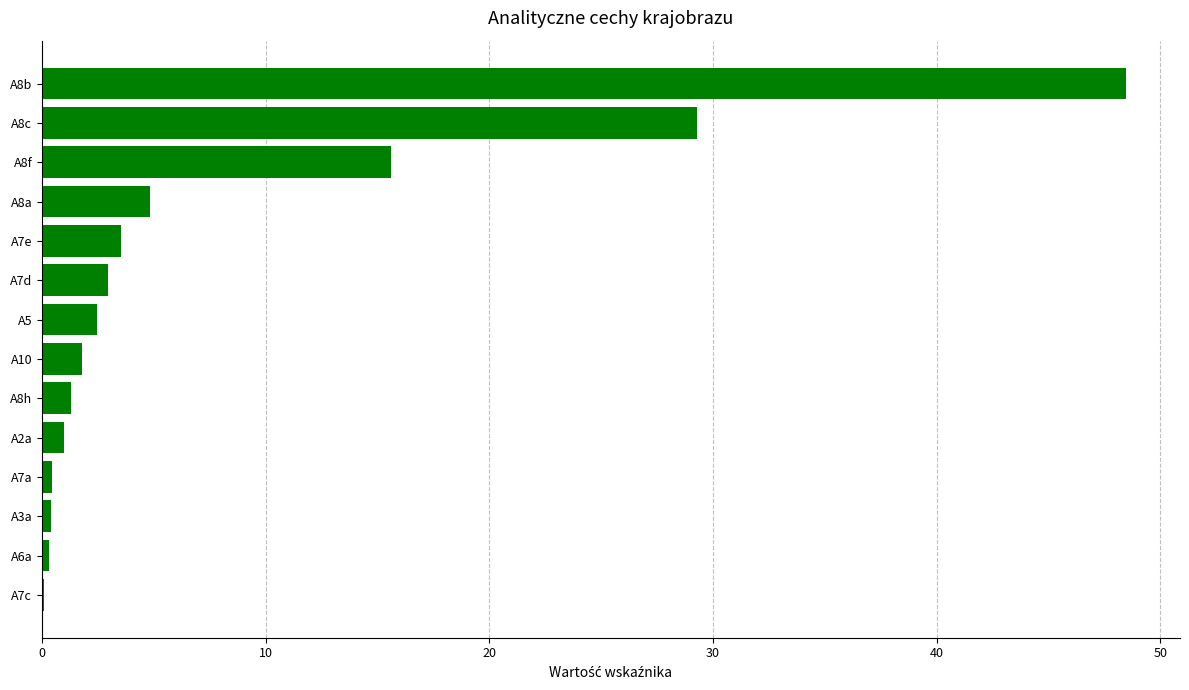

Are the bars grouped side by side (vs. stacked)?

No